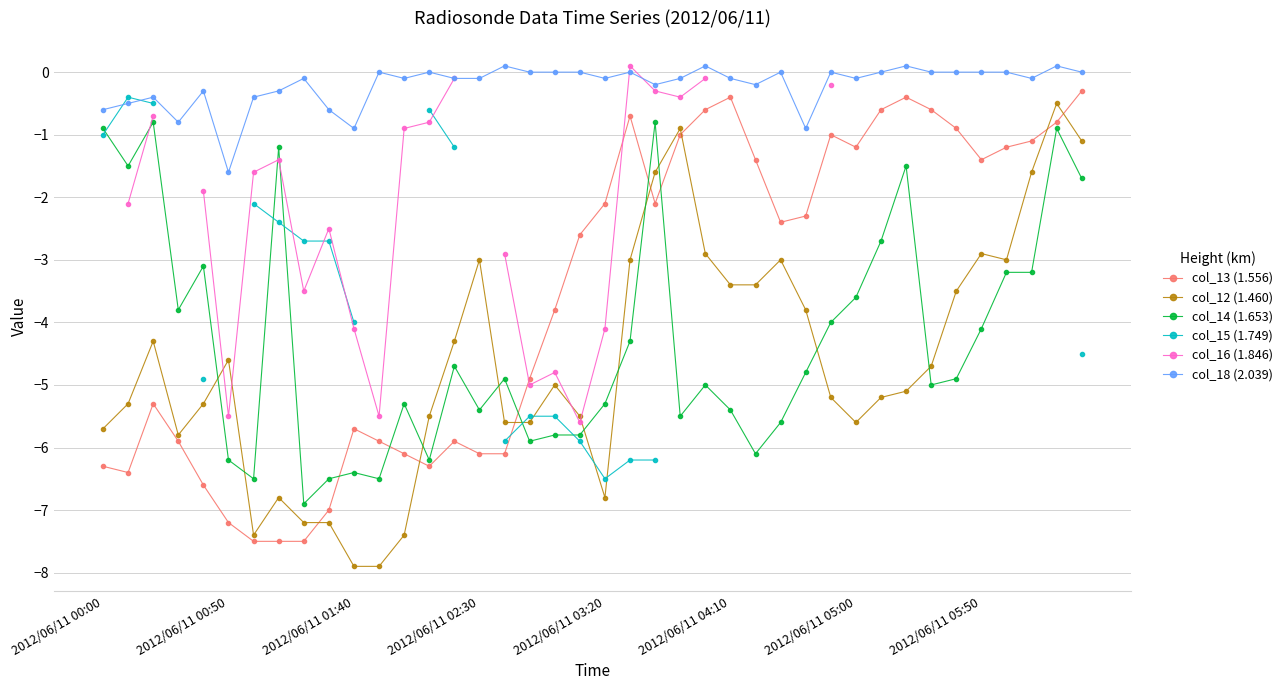

What is the minimum value for col_13 (1.556)?

-7.5